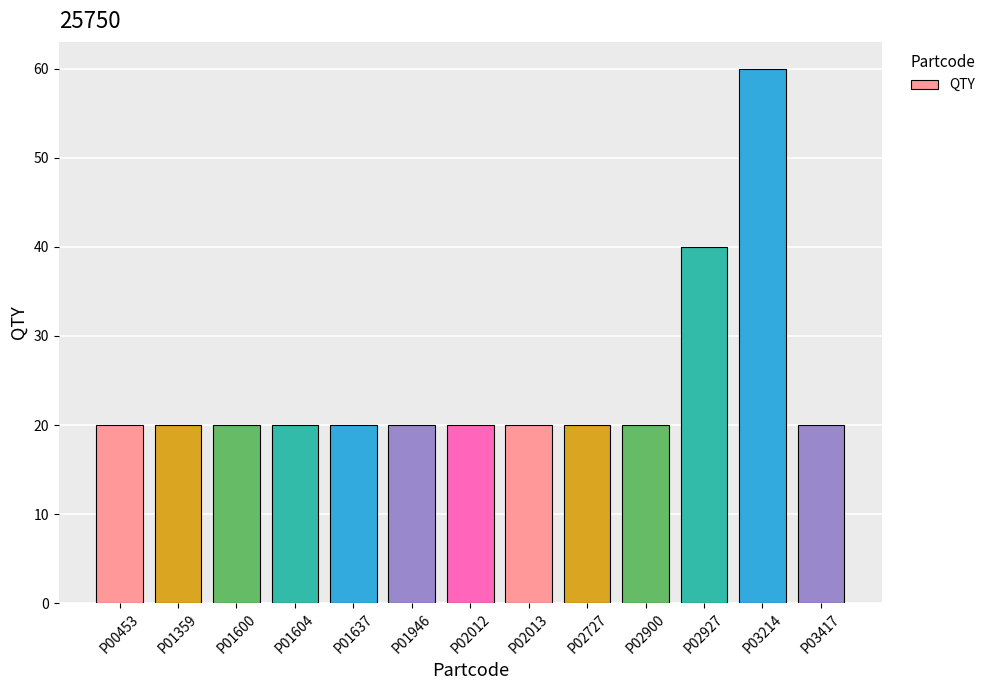

What is the ratio of the value at P02012 to the value at P03214?

0.3